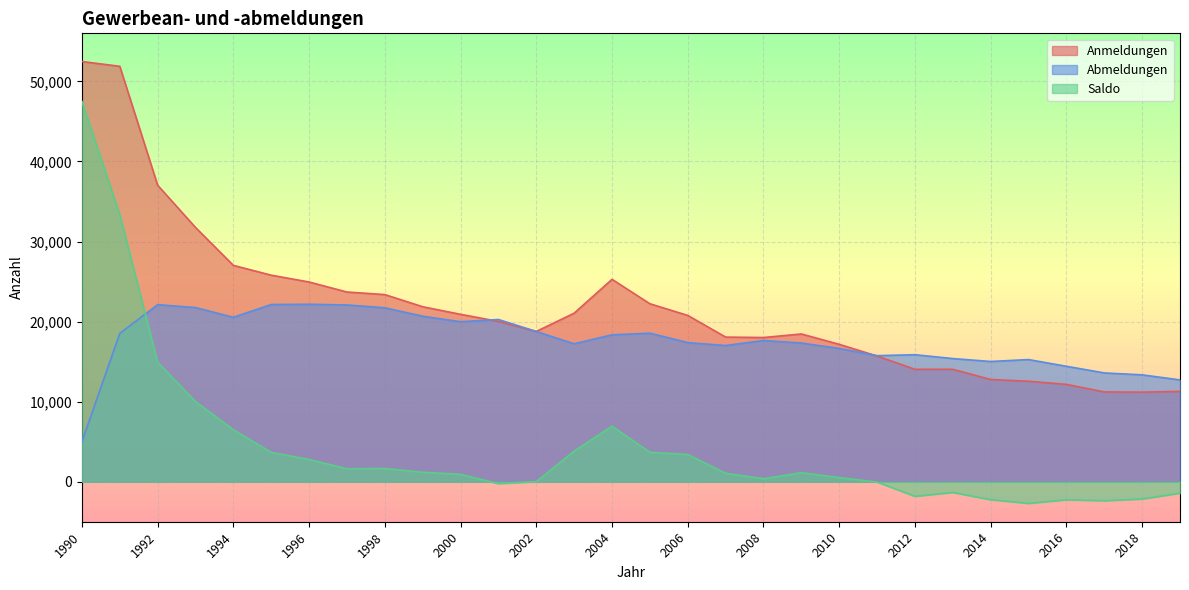

What is the sum of the Anmeldungen values at 2015 and 2006?

33315